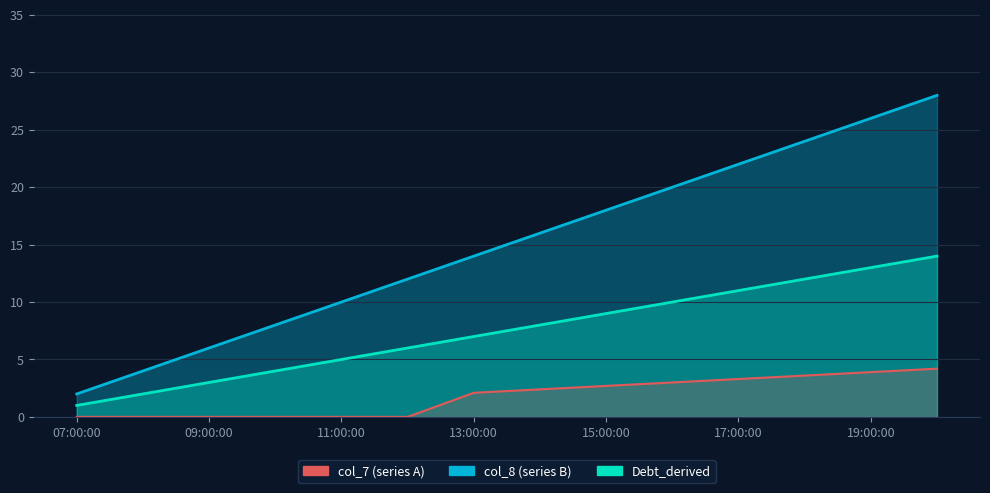

Which series has the widest spread of values?

col_7